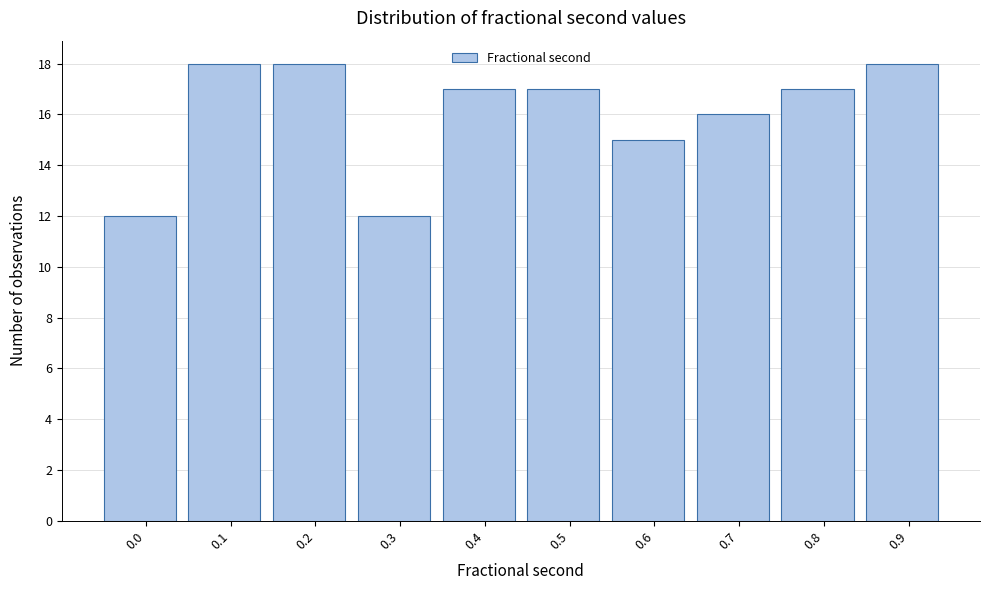

Reading left to right, list all the values displayed in this chart.

12	18	18	12	17	17	15	16	17	18